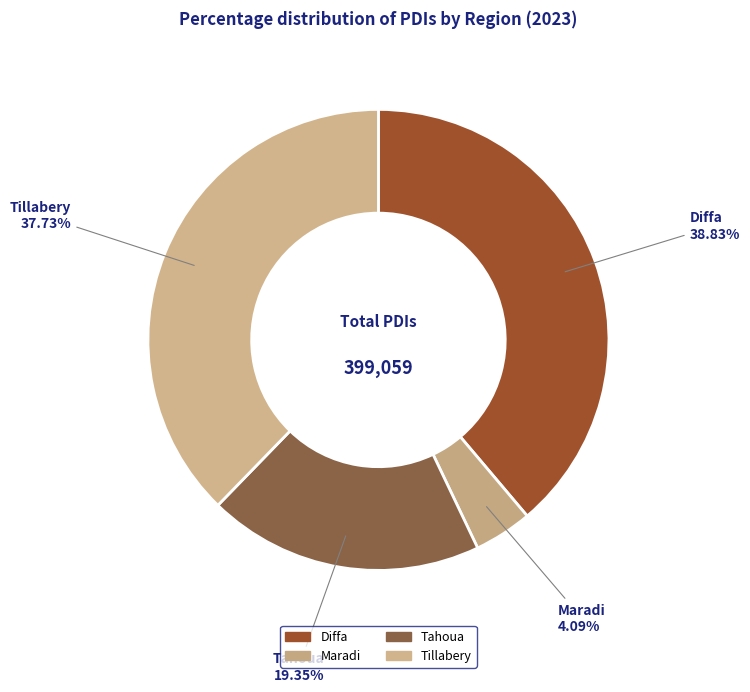

To the nearest percent, what percentage of the pie is Tahoua?

19%